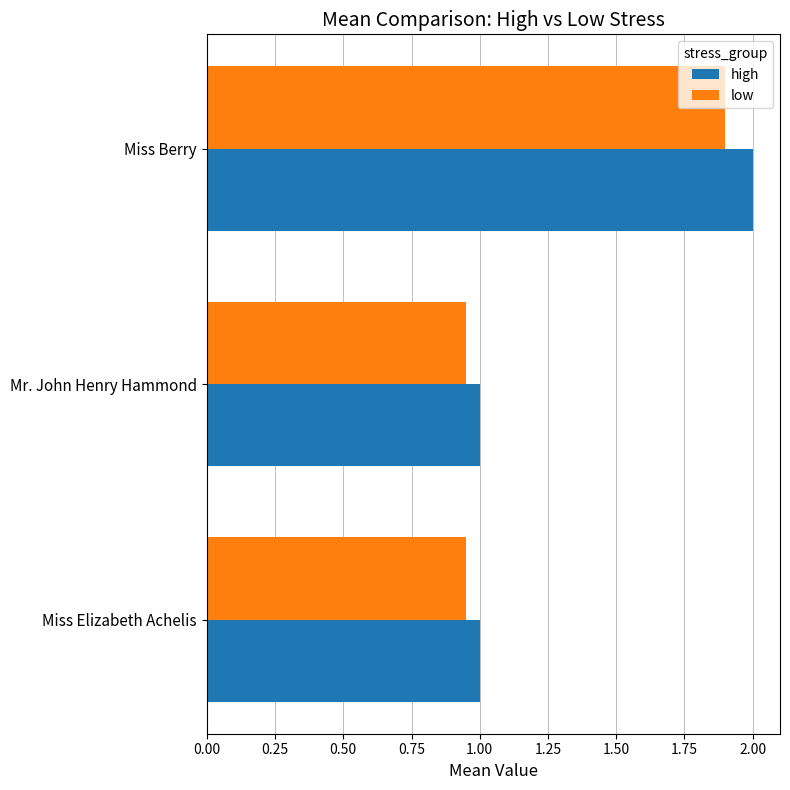

How many categories are shown in the chart?

3